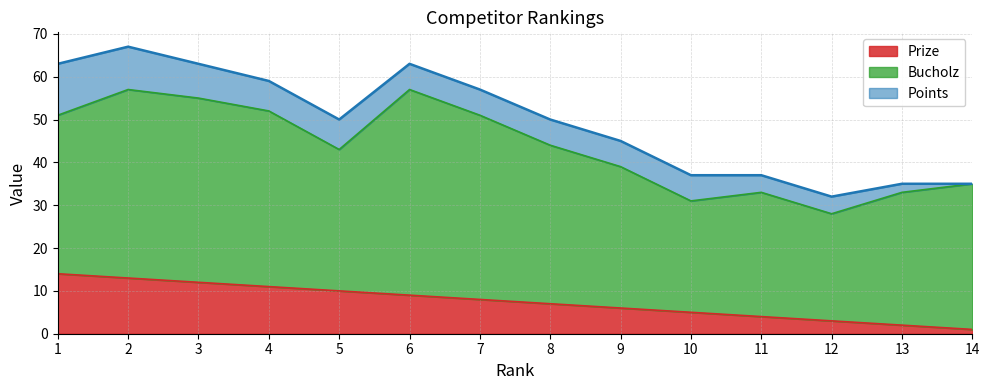

What is the average value of the Prize series?

8